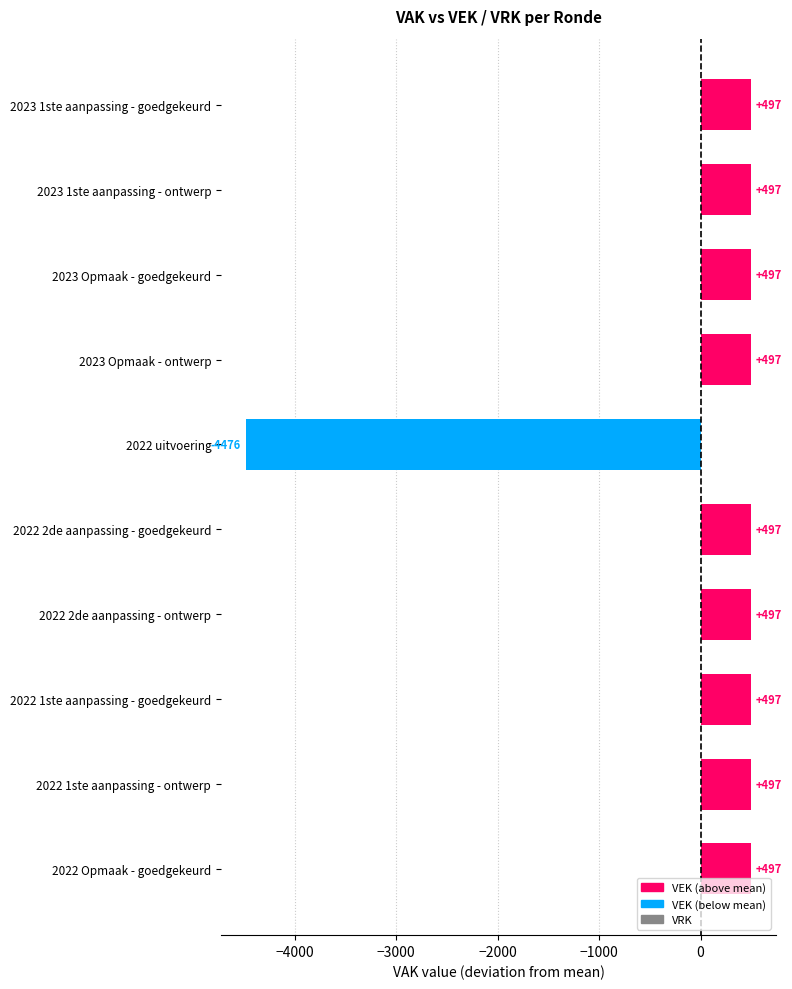

Are the bars horizontal?

Yes